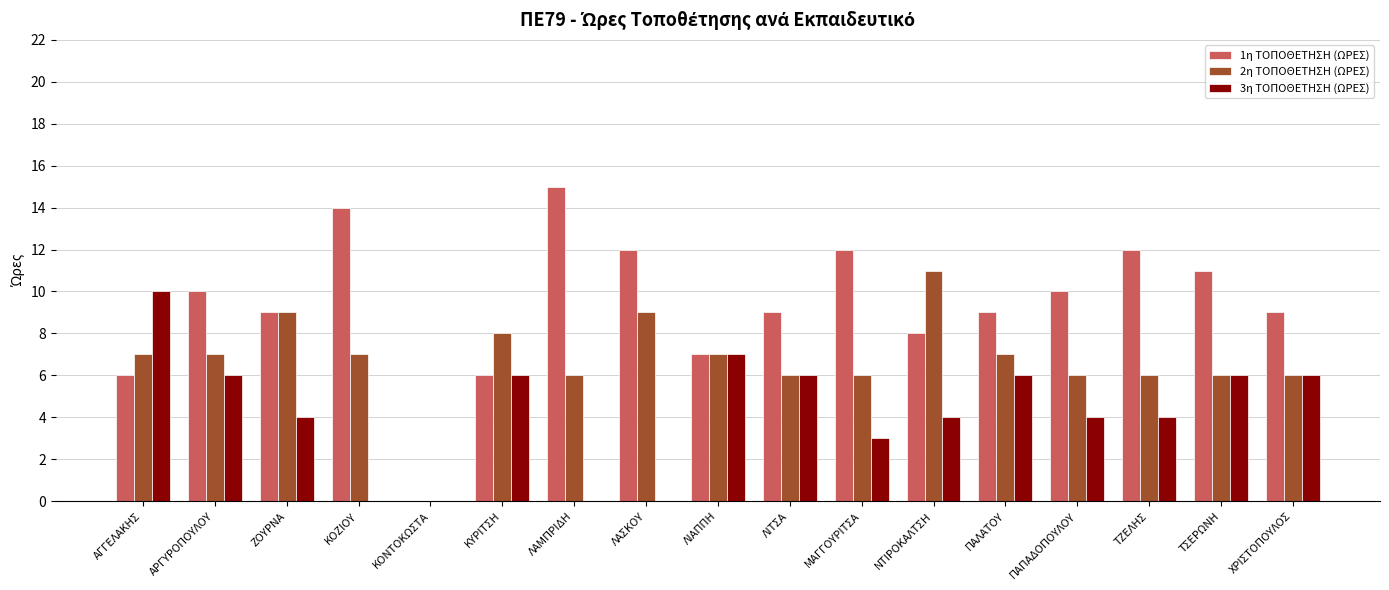

Where does the 1η ΤΟΠΟΘΕΤΗΣΗ (ΩΡΕΣ) series first go above 9?

ΑΡΓΥΡΟΠΟΥΛΟΥ